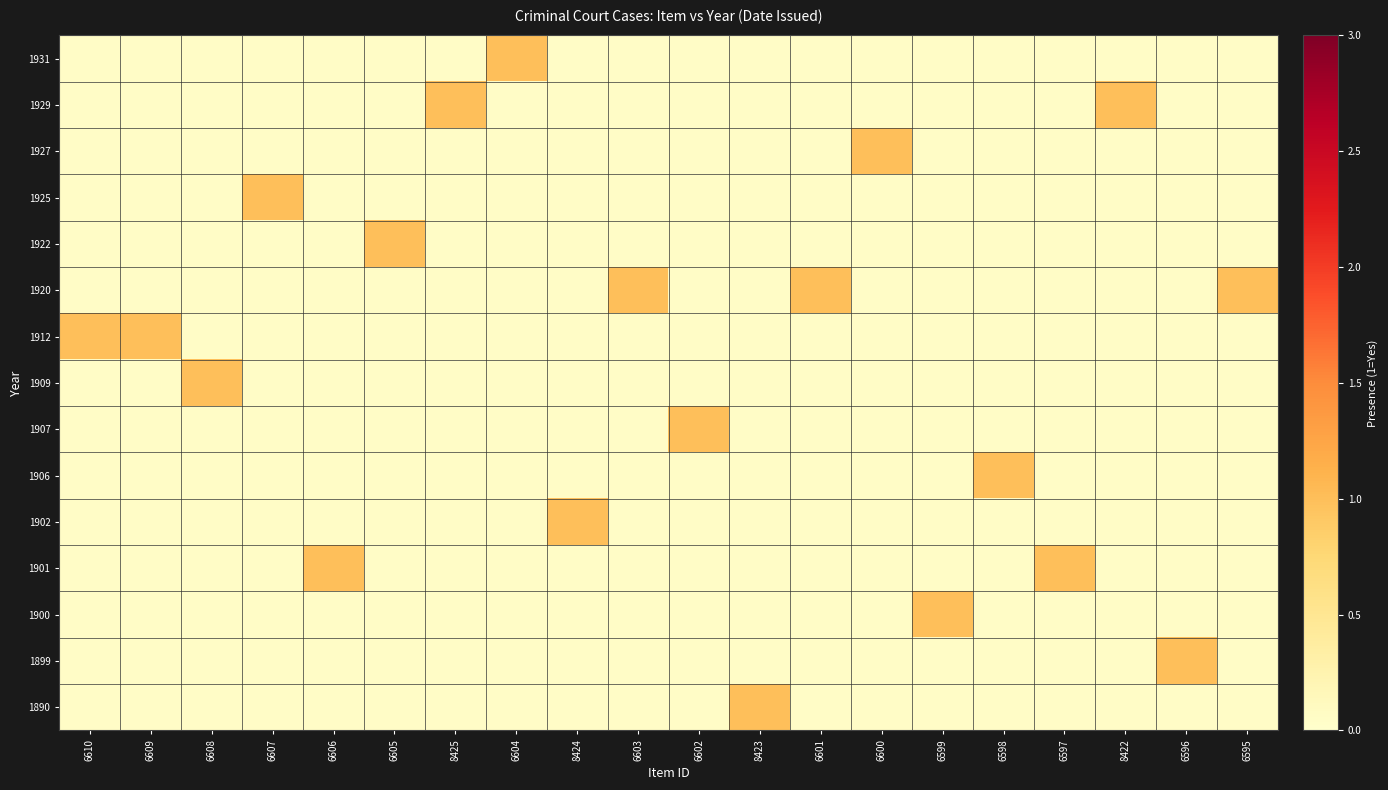

Which category has the lowest value across all series?

6604